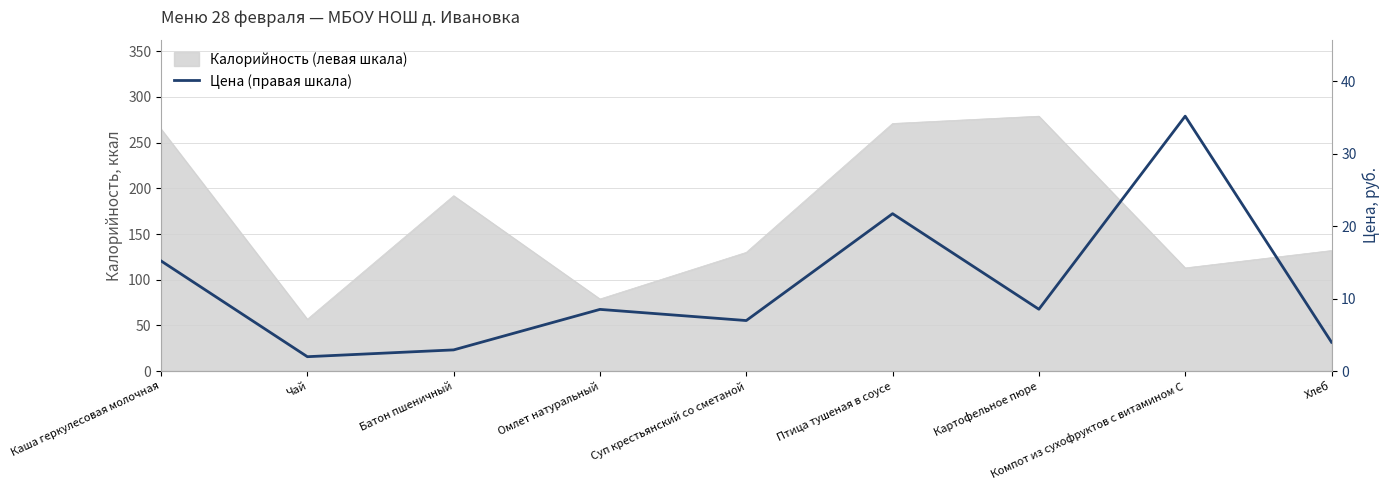

What is the change in value from Каша геркулесовая молочная to Птица тушеная в соусе?

+6.5